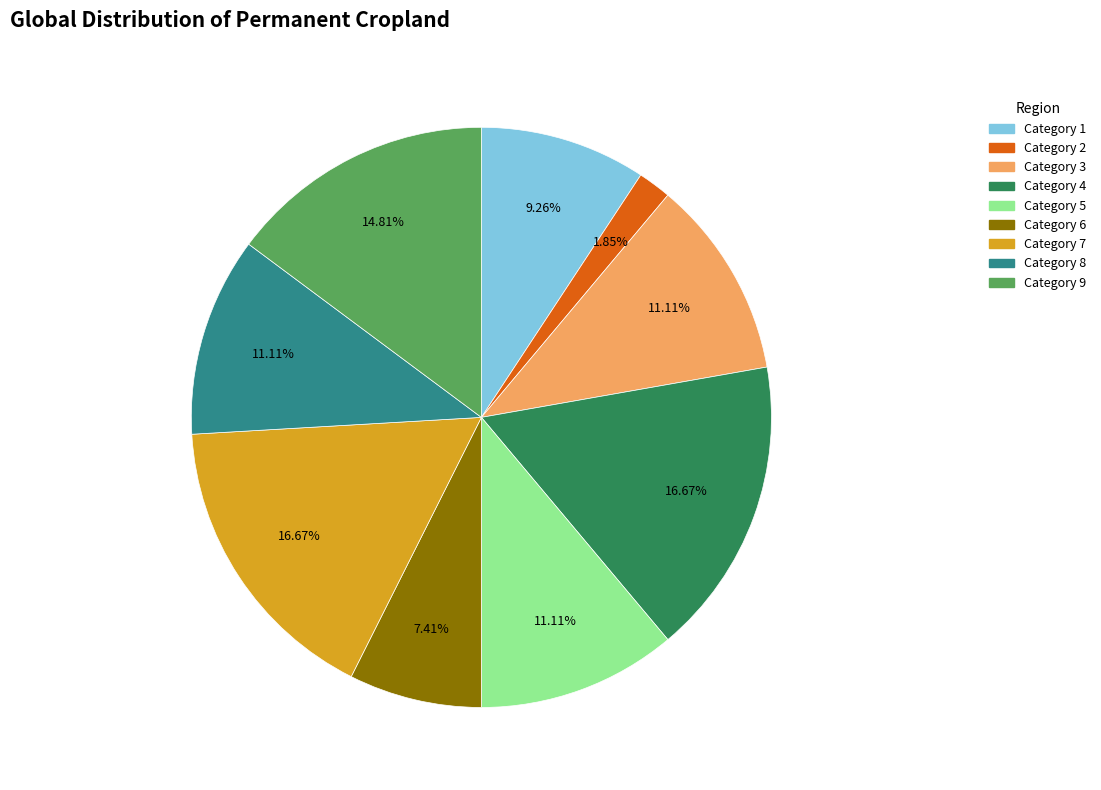

Does Category 3 represent more than half of the total?

No